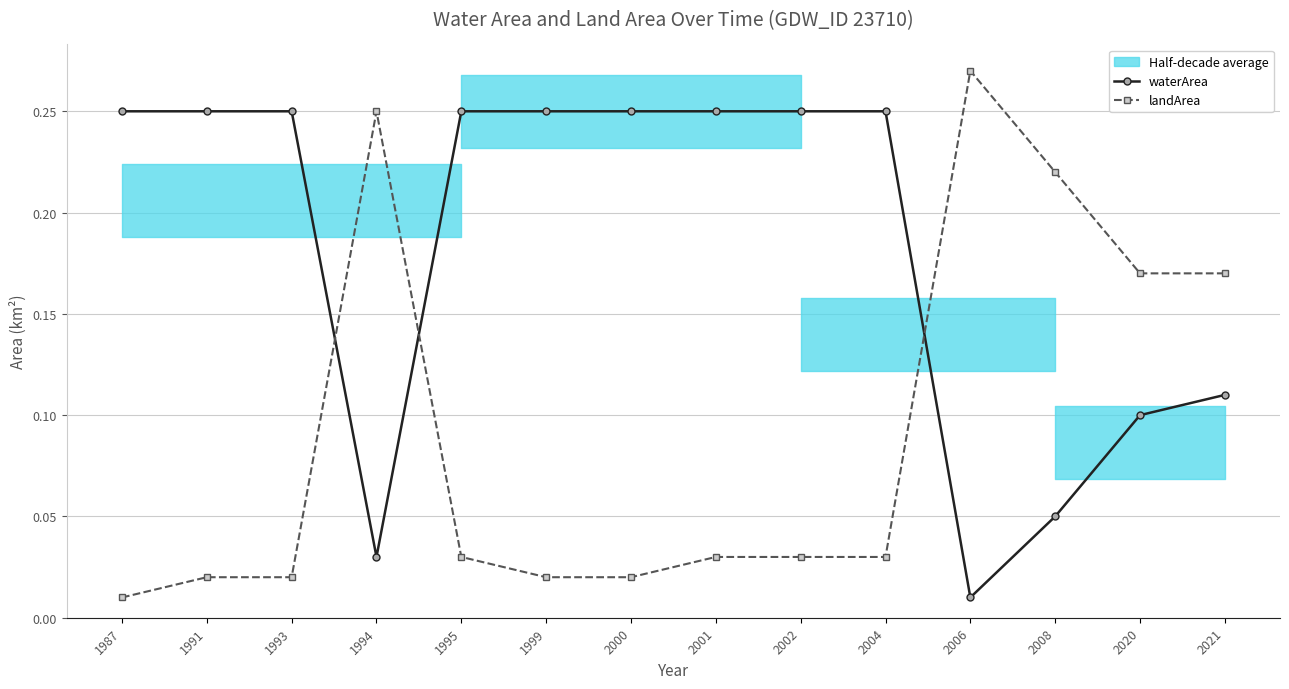

At 2020, list the series in order from largest to smallest.

landArea, waterArea